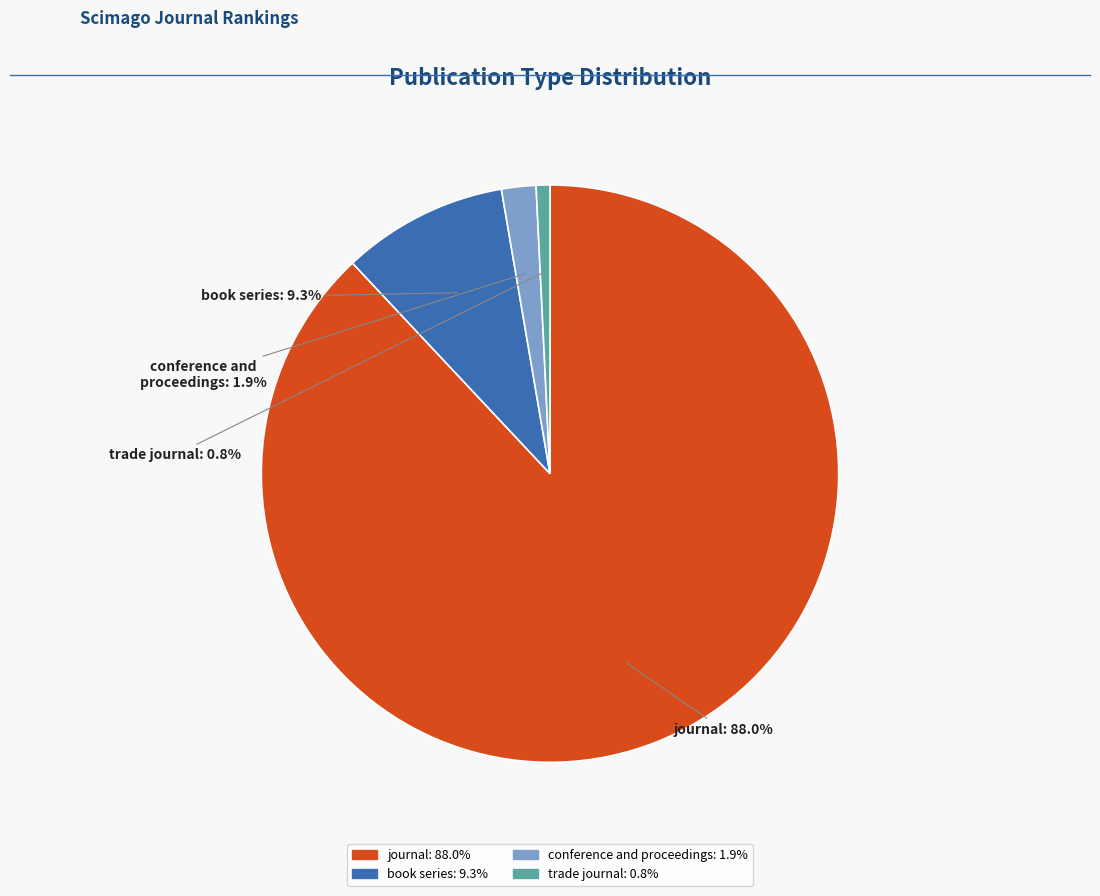

To the nearest percent, what portion does journal represent?

88%